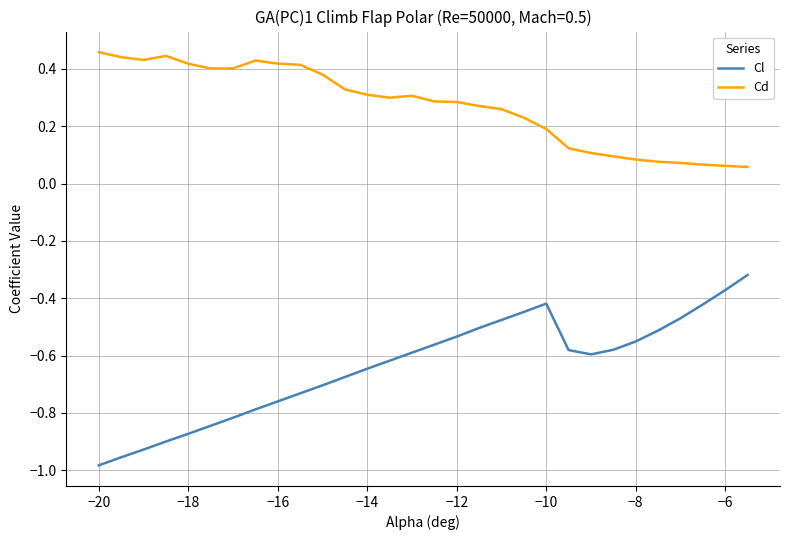

True or false: Cl and Cd intersect in this chart.

False